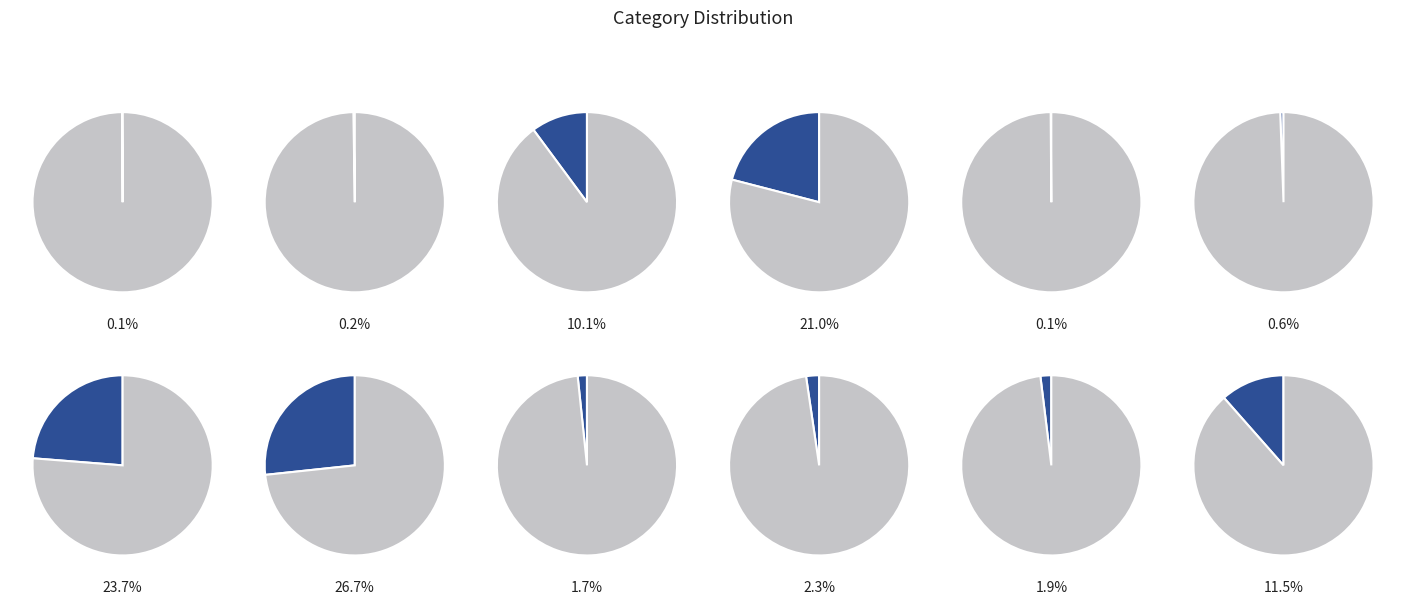

How much of the chart is everything except I?

98.3%